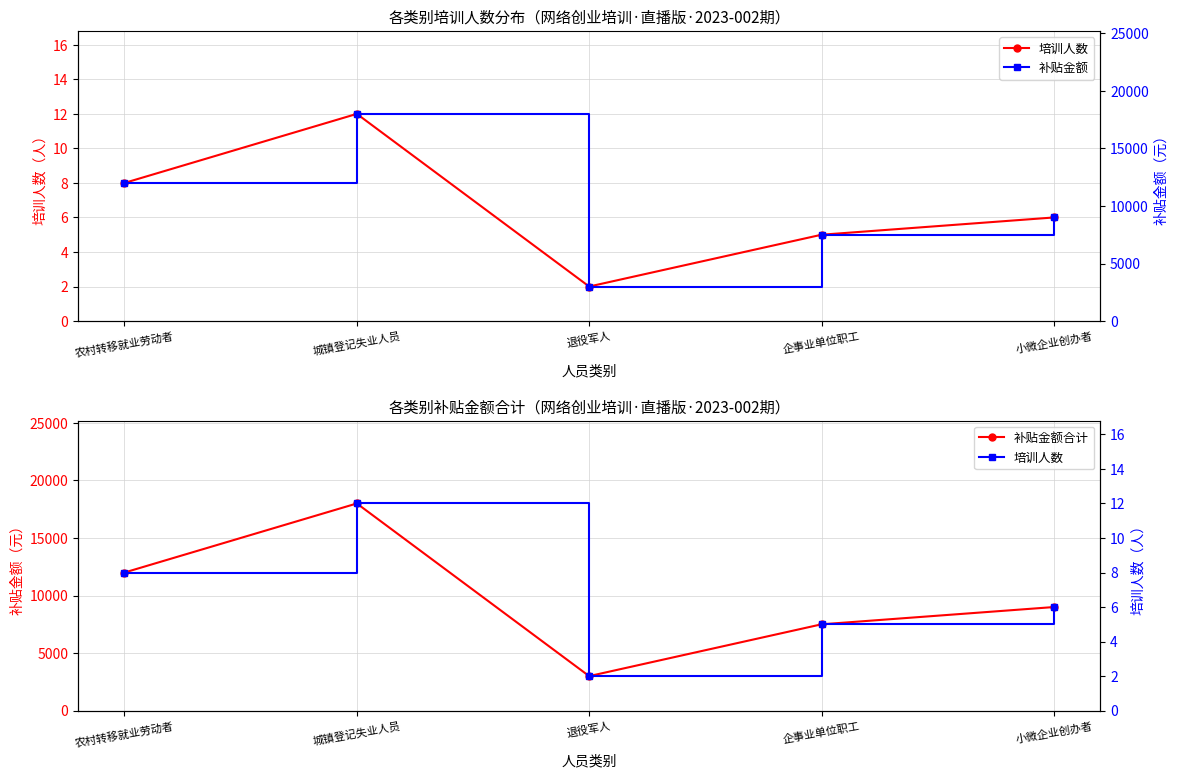

Which category has the lowest value across all series?

退役军人